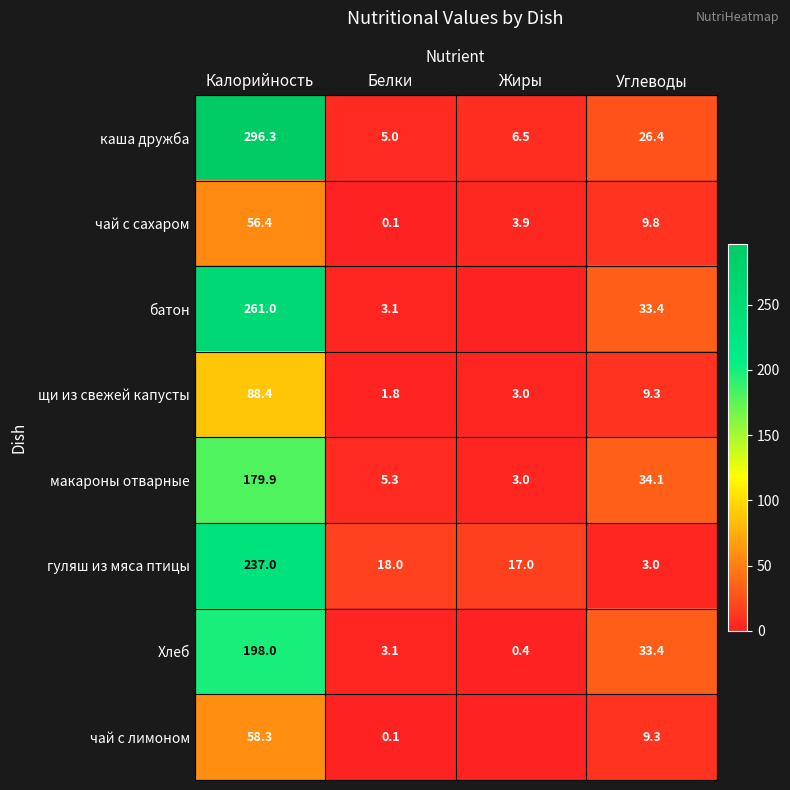

Which series changed the most between Калорийность and Углеводы?

каша дружба